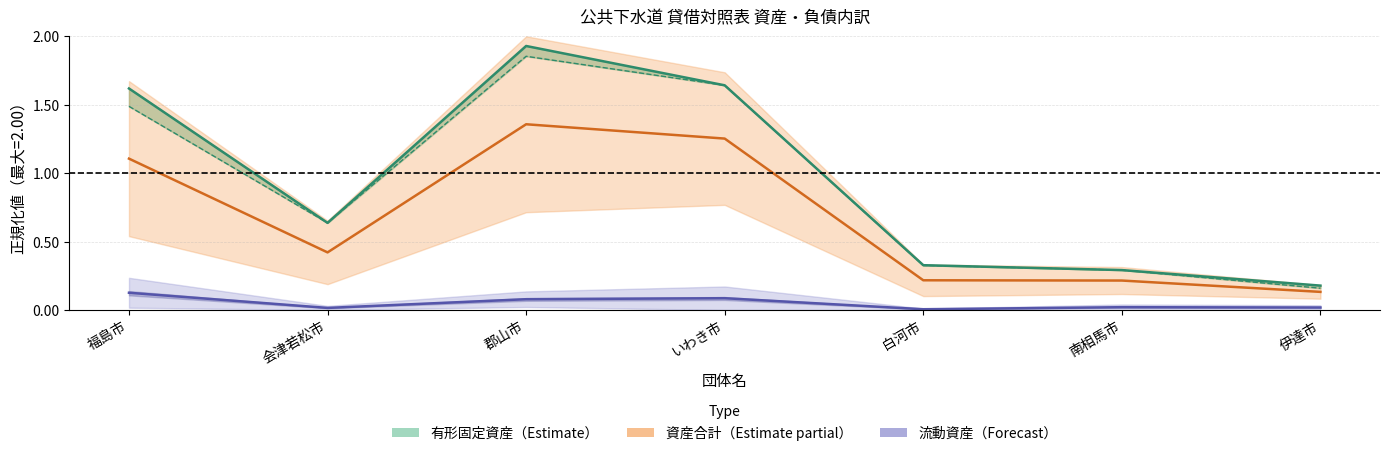

What is the spread (max minus min) of values at 郡山市?

1.9